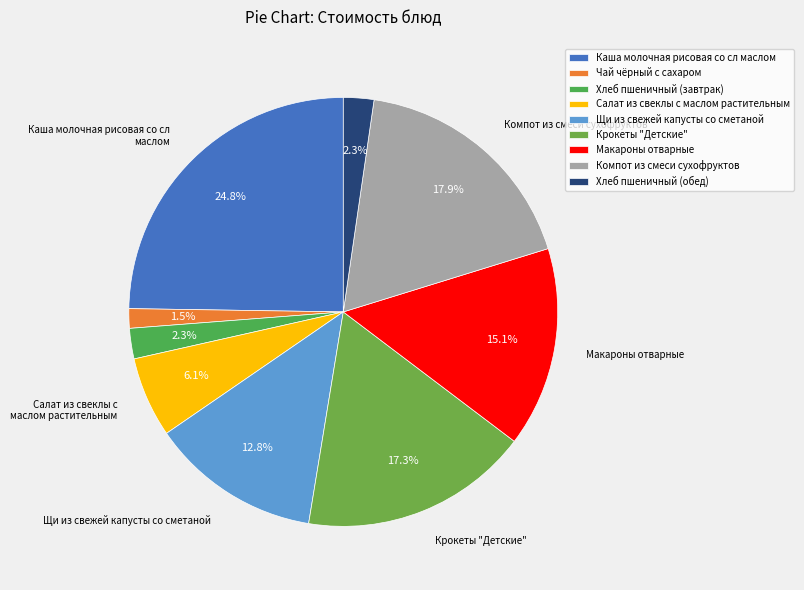

Which category has the smallest portion of the pie?

Чай чёрный с сахаром